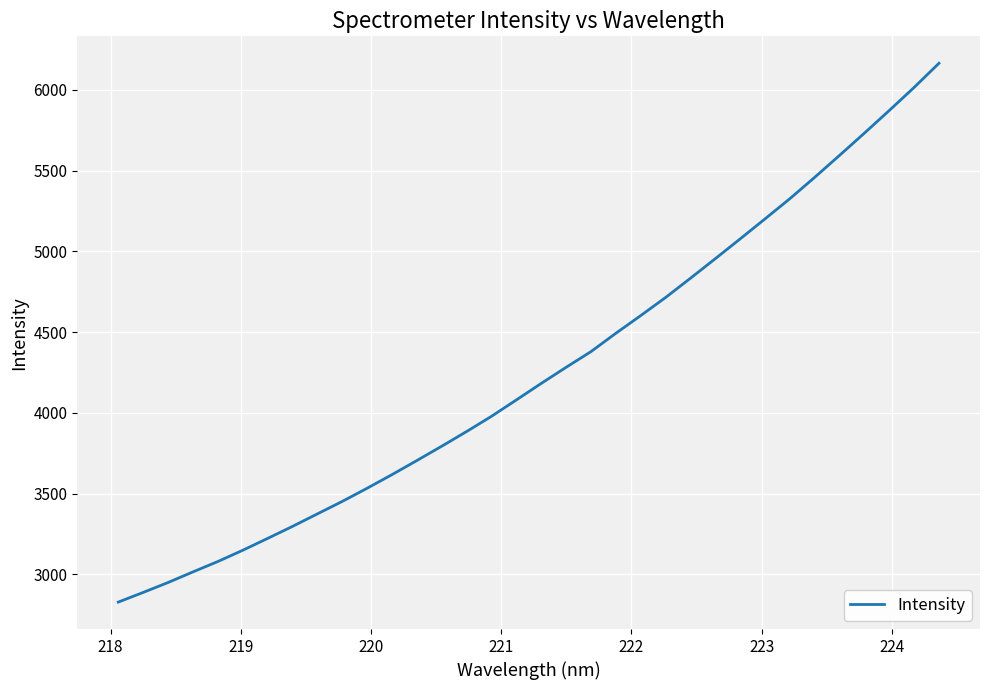

What is the difference between the maximum and minimum values?

3336.4